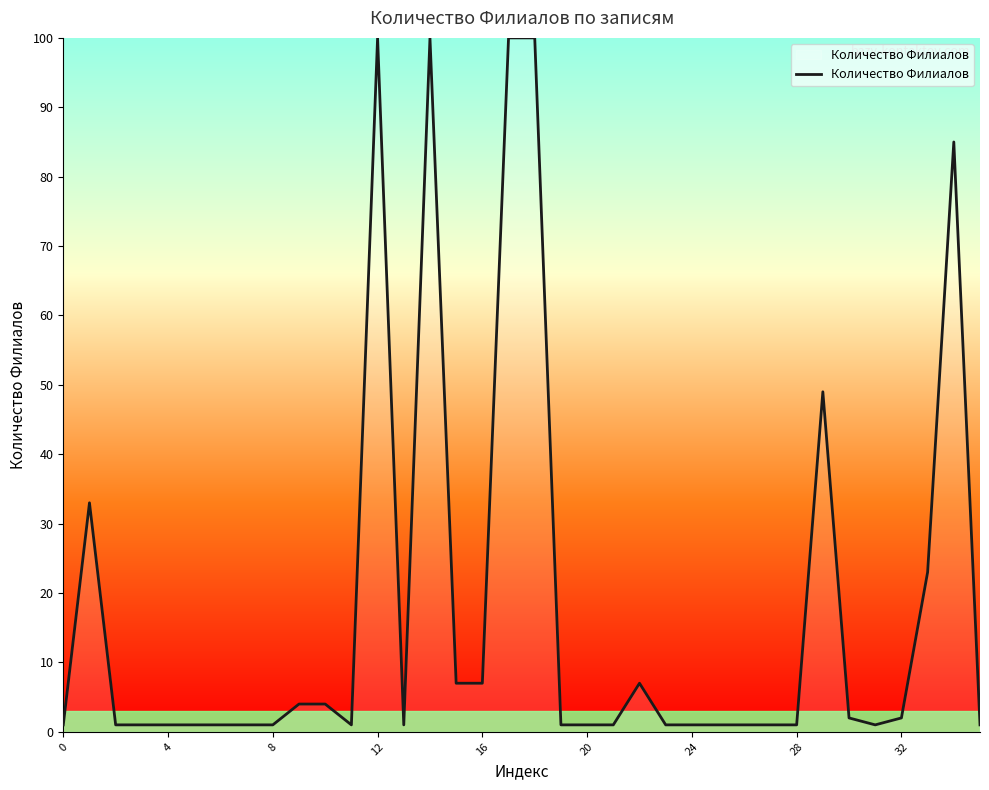

What is the difference between the maximum and minimum values?

99